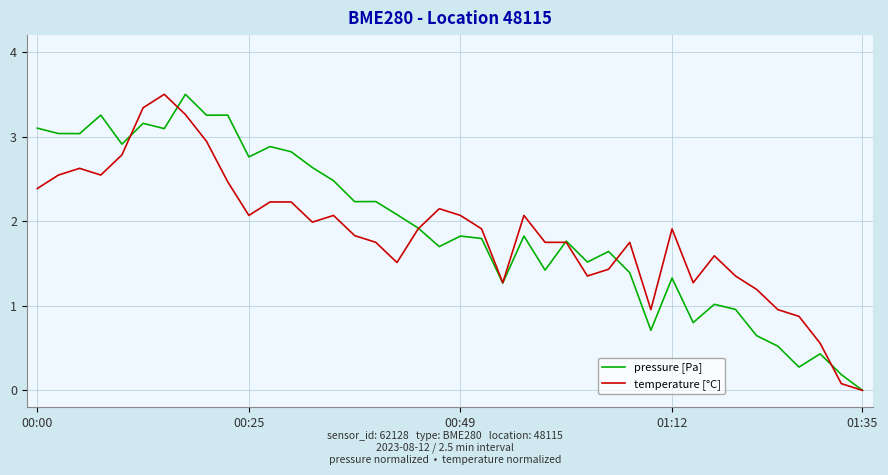

What is the maximum value shown in the chart?

3.5